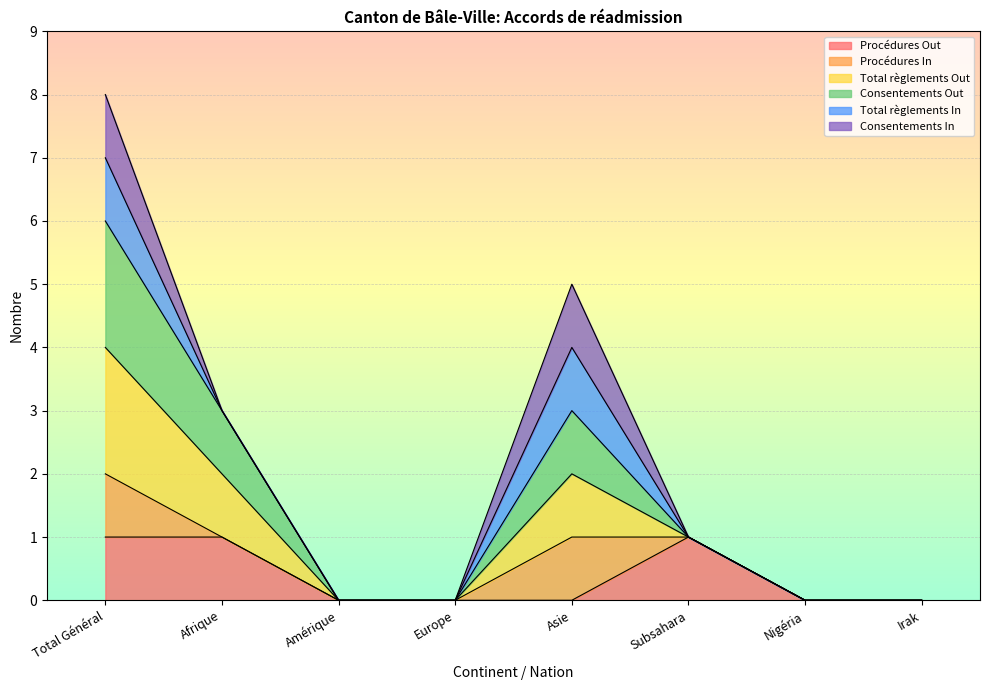

What is the difference between the second highest and second lowest values in the Procédures Out series?

1